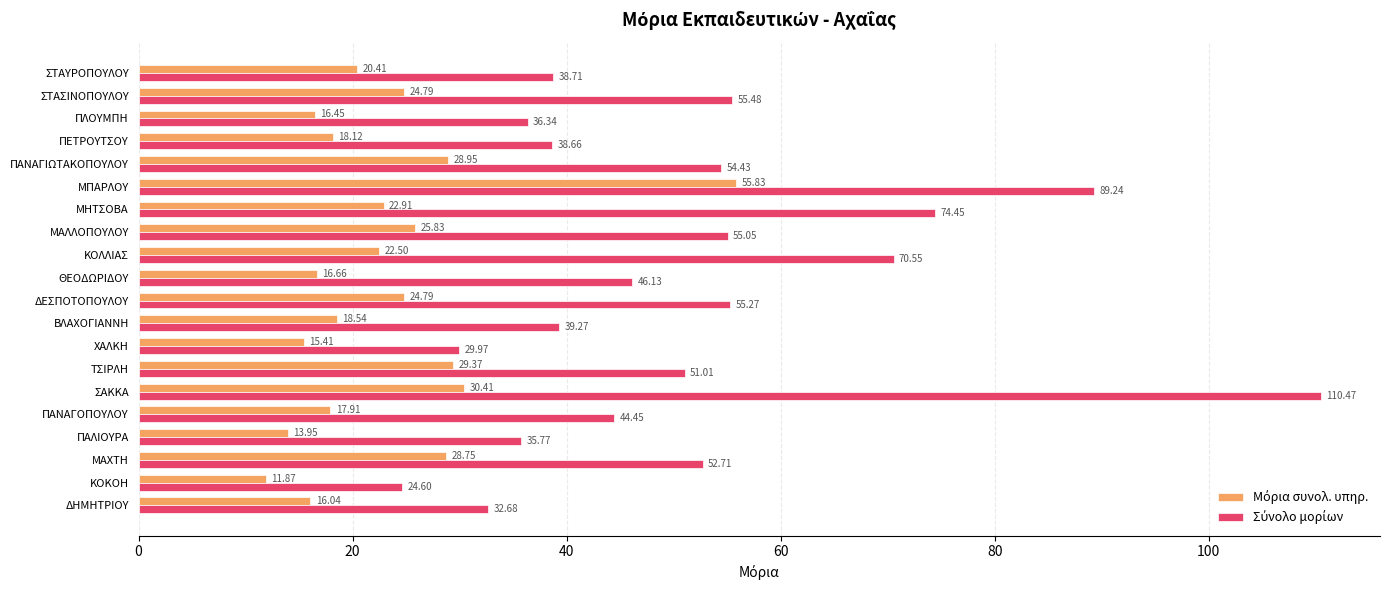

Which label corresponds to the smallest value in the chart?

ΚΟΚΟΗ